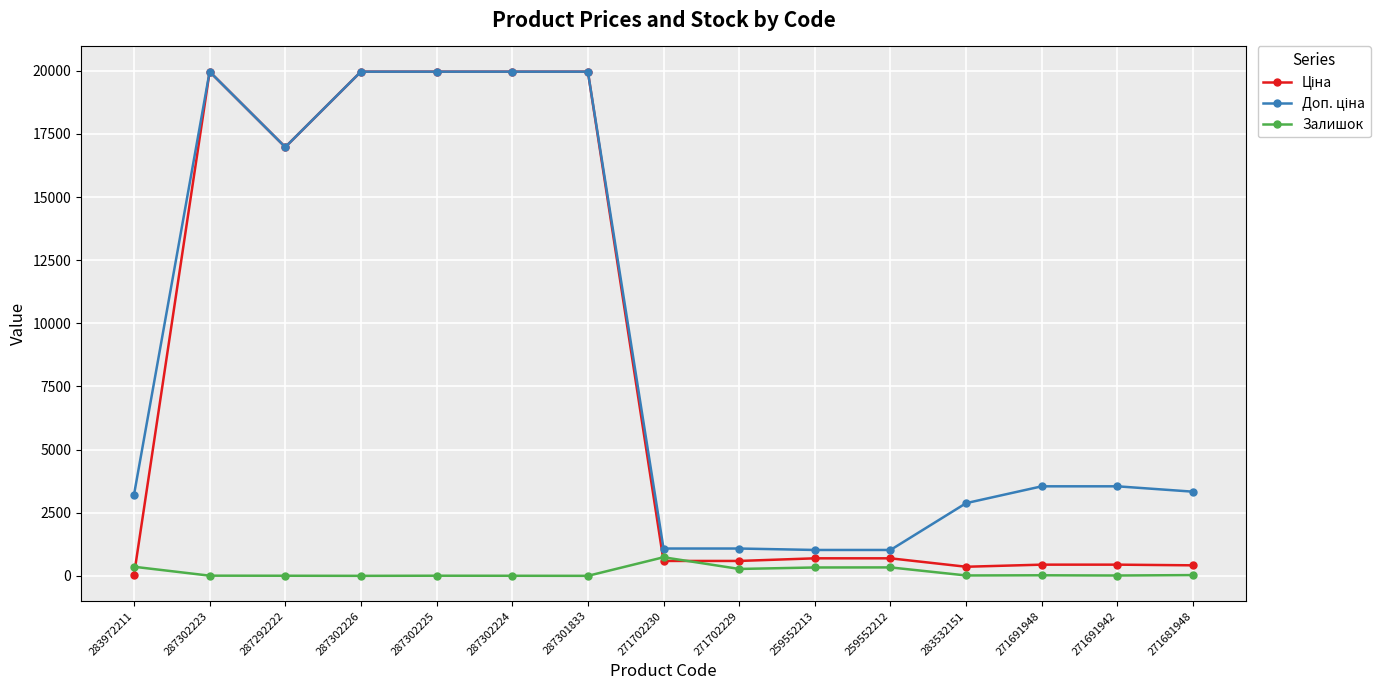

What is the total value across all series at 271702230?

2407.6